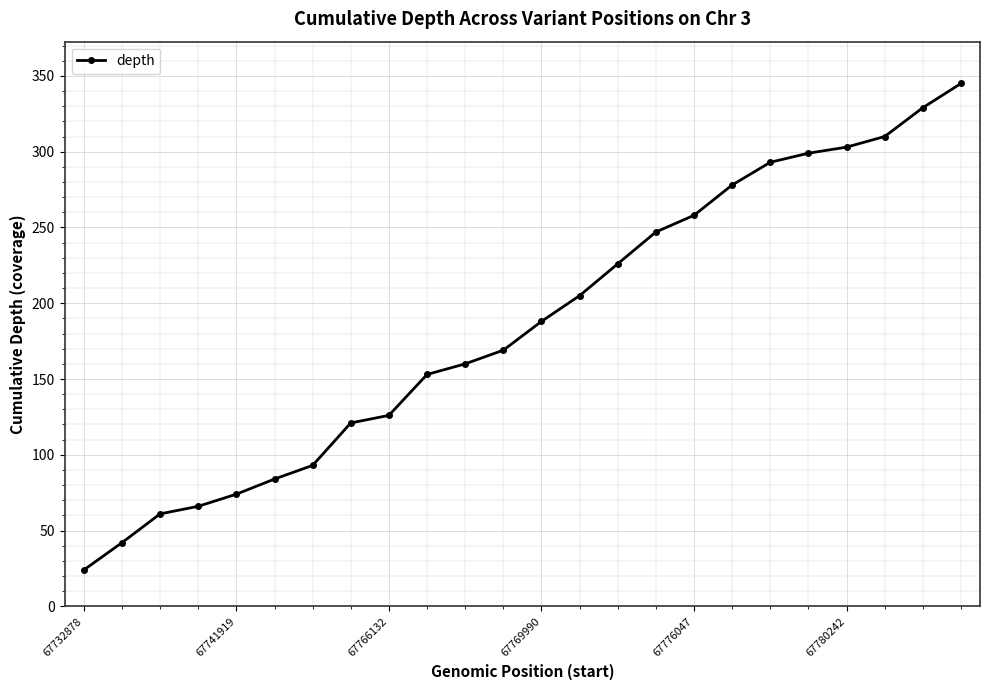

What is the average value?

186